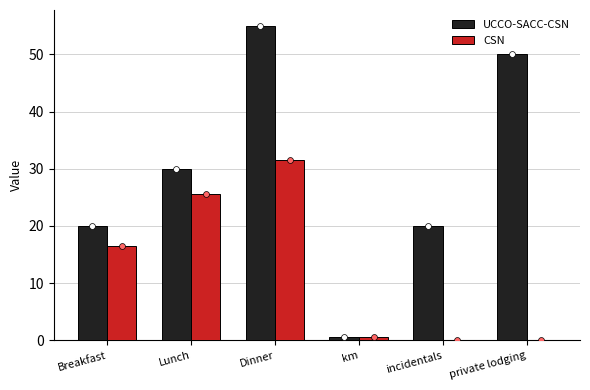

What are all the series names shown in the legend?

UCCO-SACC-CSN, CSN